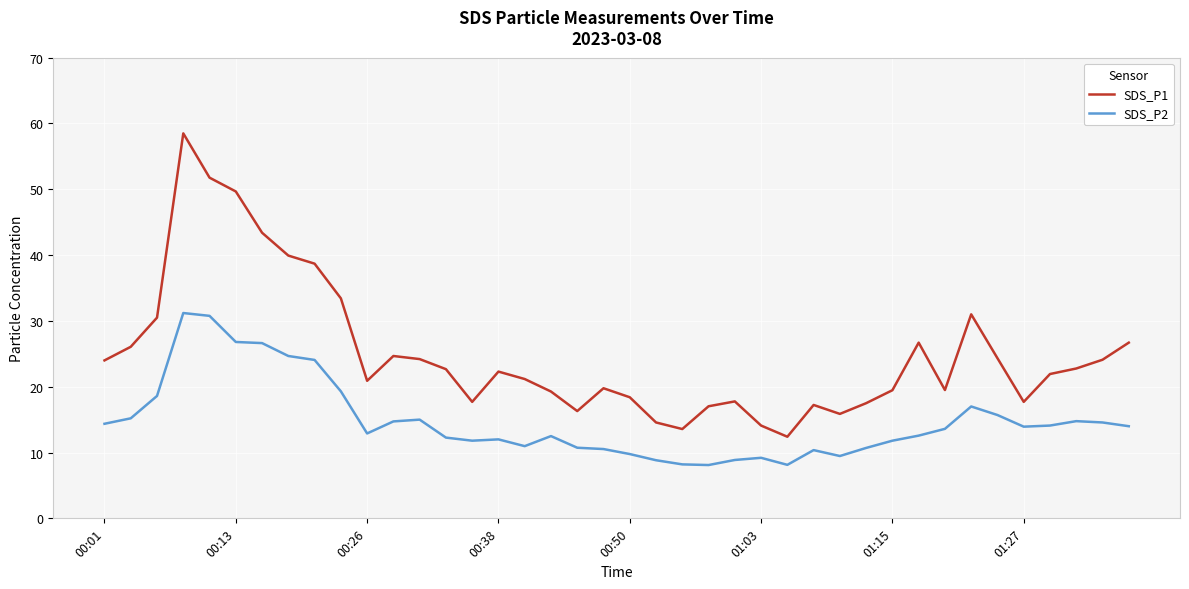

List the series in order of their peak value, lowest first.

SDS_P2, SDS_P1